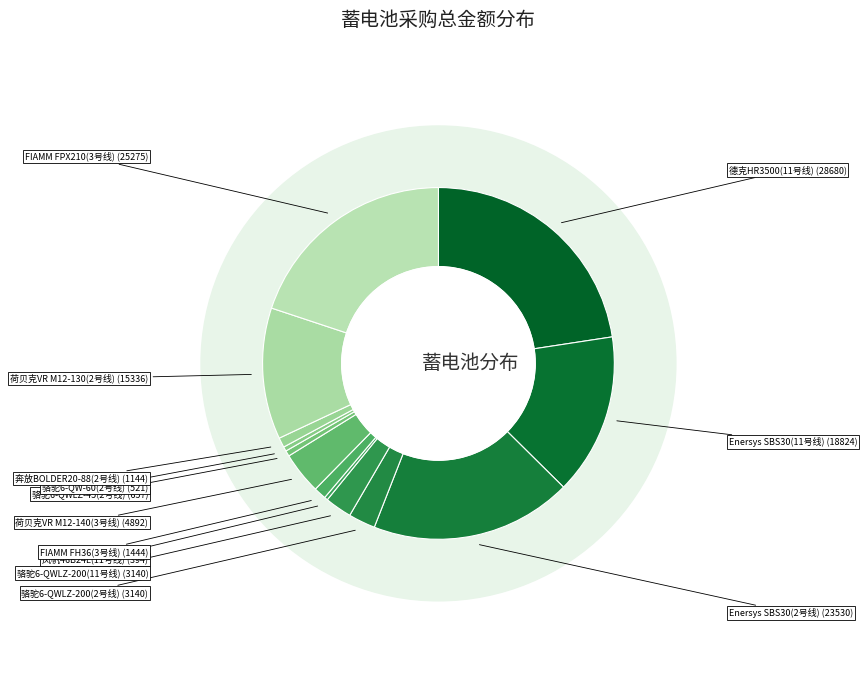

How many segments does this pie chart have?

13